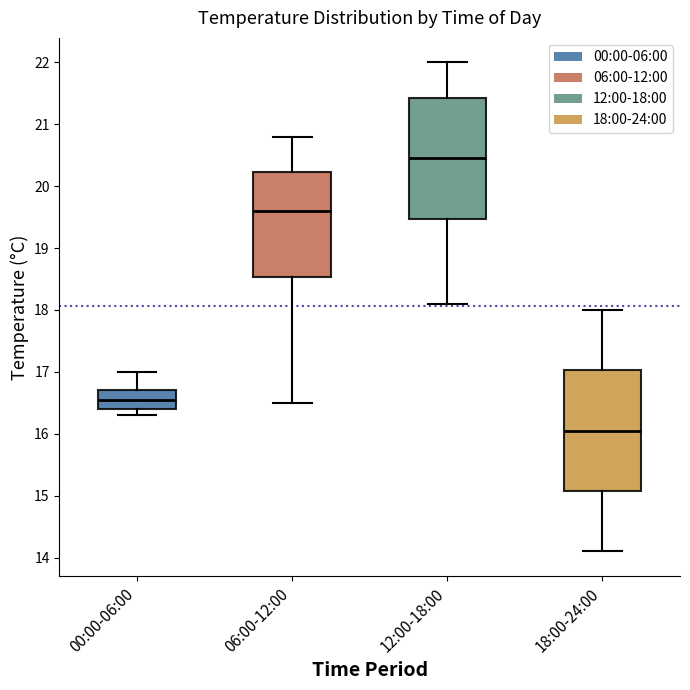

Reading left to right, read every box against the y-axis: the position of its median line, the range the box covers, and the ends of its whiskers. The values are not printed on the chart, so give them approximately, as read against the axis.

00:00-06:00: median 16.6, box 16.4 to 16.7, whiskers 16.3 to 17.0
06:00-12:00: median 19.6, box 18.5 to 20.2, whiskers 16.5 to 20.8
12:00-18:00: median 20.5, box 19.5 to 21.4, whiskers 18.1 to 22.0
18:00-24:00: median 16.1, box 15.1 to 17.0, whiskers 14.1 to 18.0